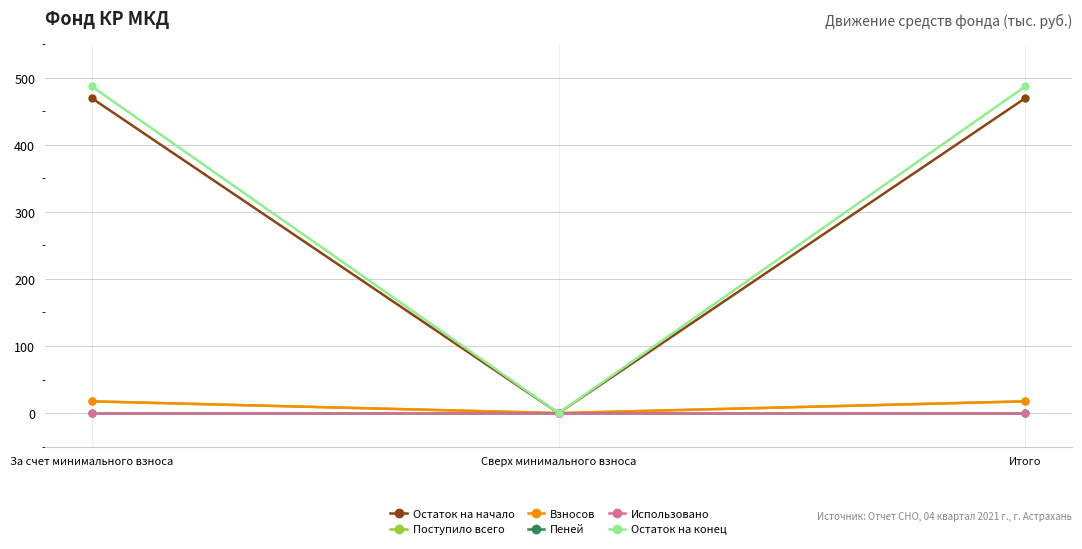

Does the chart have visible grid lines?

Yes